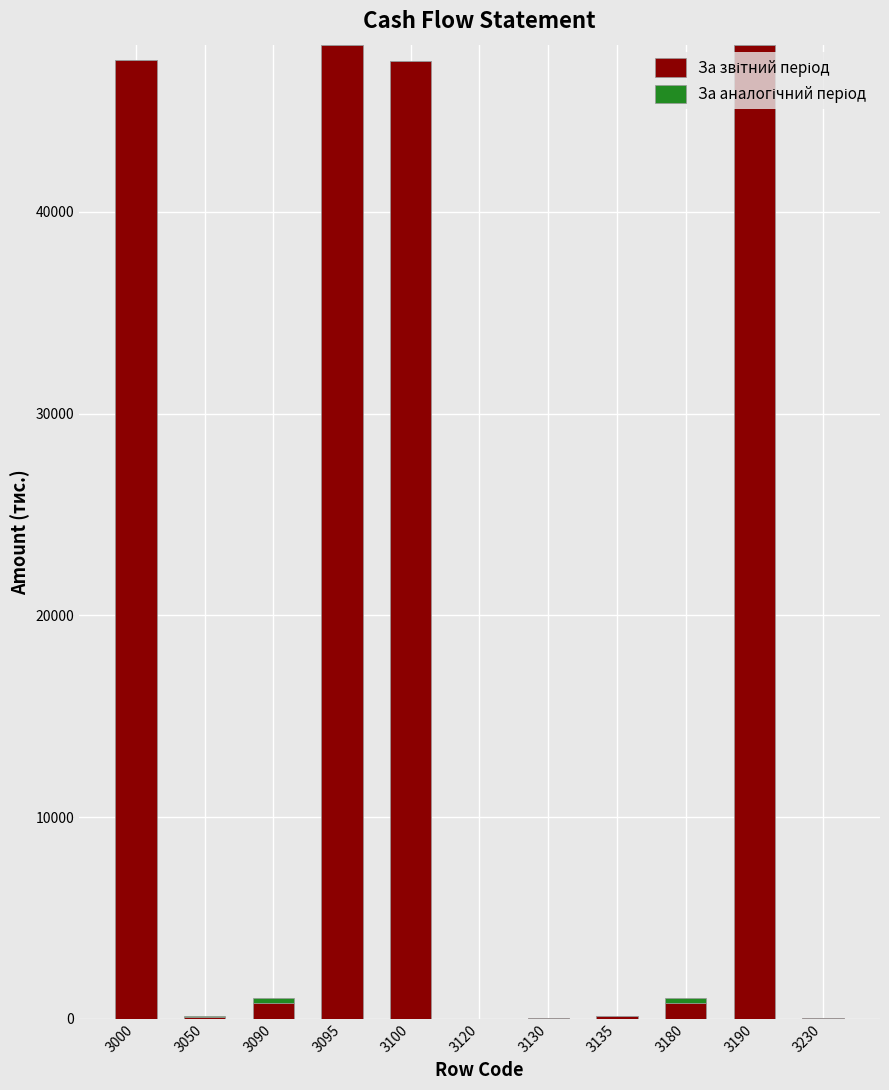

What is the total value across all series at 3190?

48287.8